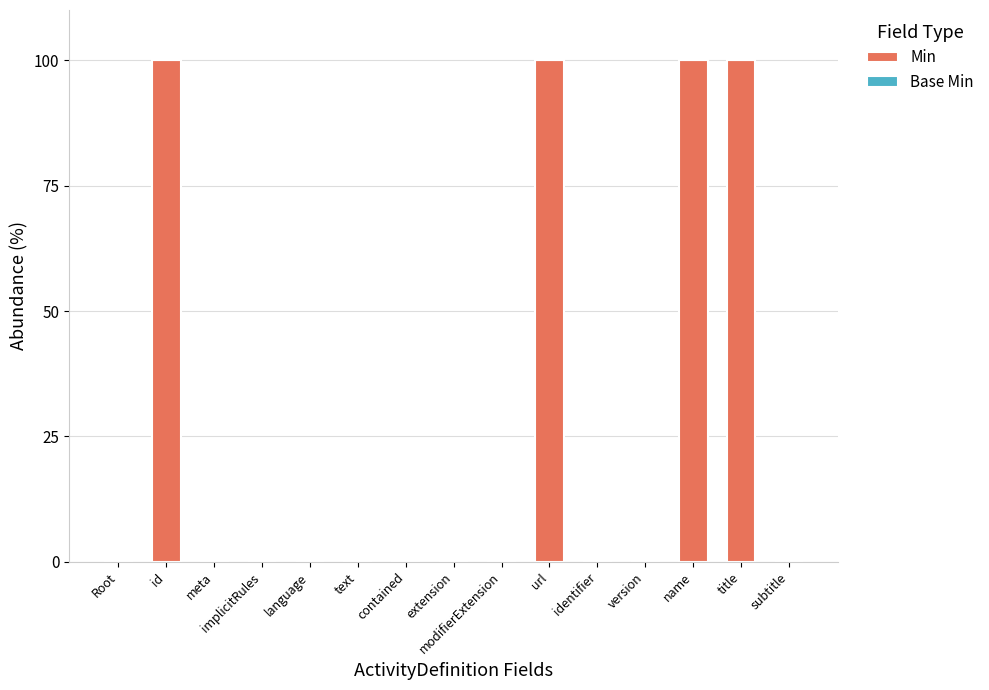

True or false: the data shows 174 at id.

False